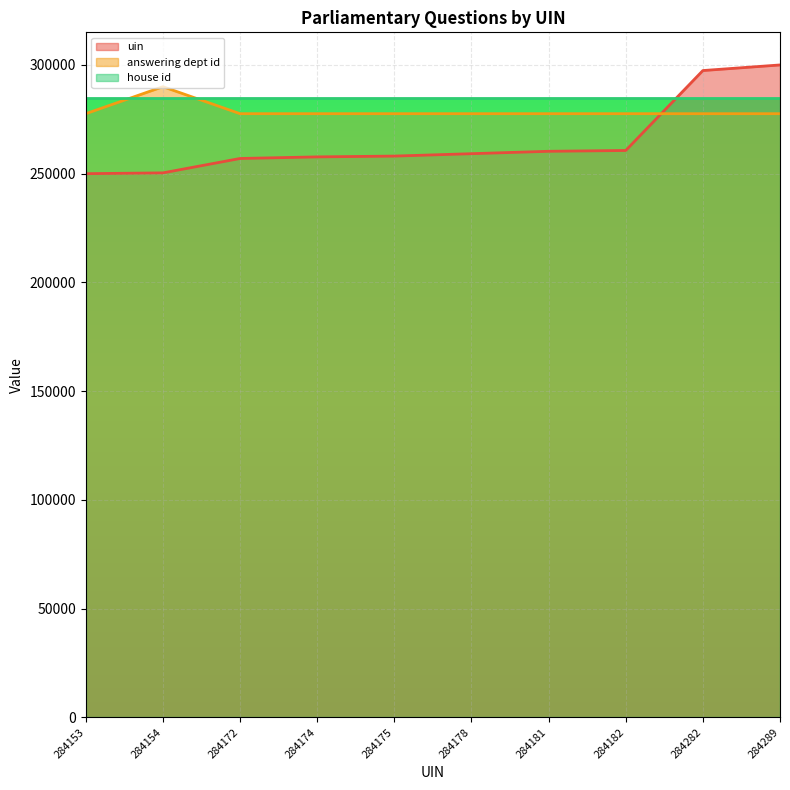

At which label does answering dept id reach its minimum?

284153